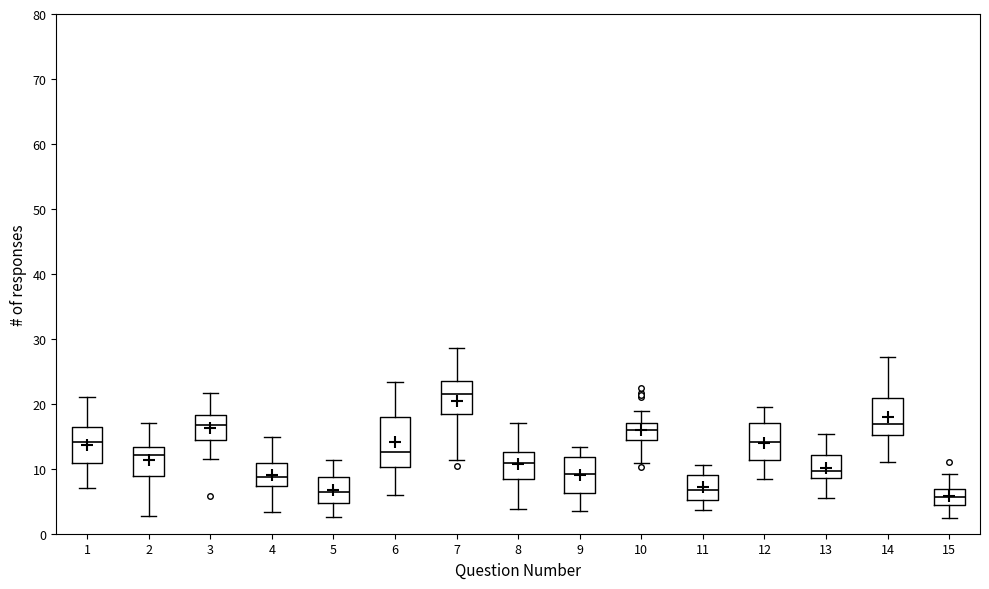

Reading left to right, read every box against the y-axis: the position of its median line, the range the box covers, and the ends of its whiskers. The values are not printed on the chart, so give them approximately, as read against the axis.

1: median 14, box 11 to 16, whiskers 7 to 21
2: median 12, box 9 to 13, whiskers 3 to 17
3: median 17, box 14 to 18, whiskers 11 to 22
4: median 9, box 7 to 11, whiskers 3 to 15
5: median 6, box 5 to 9, whiskers 3 to 11
6: median 13, box 10 to 18, whiskers 6 to 23
7: median 22, box 18 to 23, whiskers 11 to 29
8: median 11, box 8 to 13, whiskers 4 to 17
9: median 9, box 6 to 12, whiskers 4 to 13
10: median 16, box 14 to 17, whiskers 11 to 19
11: median 7, box 5 to 9, whiskers 4 to 11
12: median 14, box 11 to 17, whiskers 8 to 19
13: median 10, box 9 to 12, whiskers 6 to 15
14: median 17, box 15 to 21, whiskers 11 to 27
15: median 6, box 4 to 7, whiskers 2 to 9